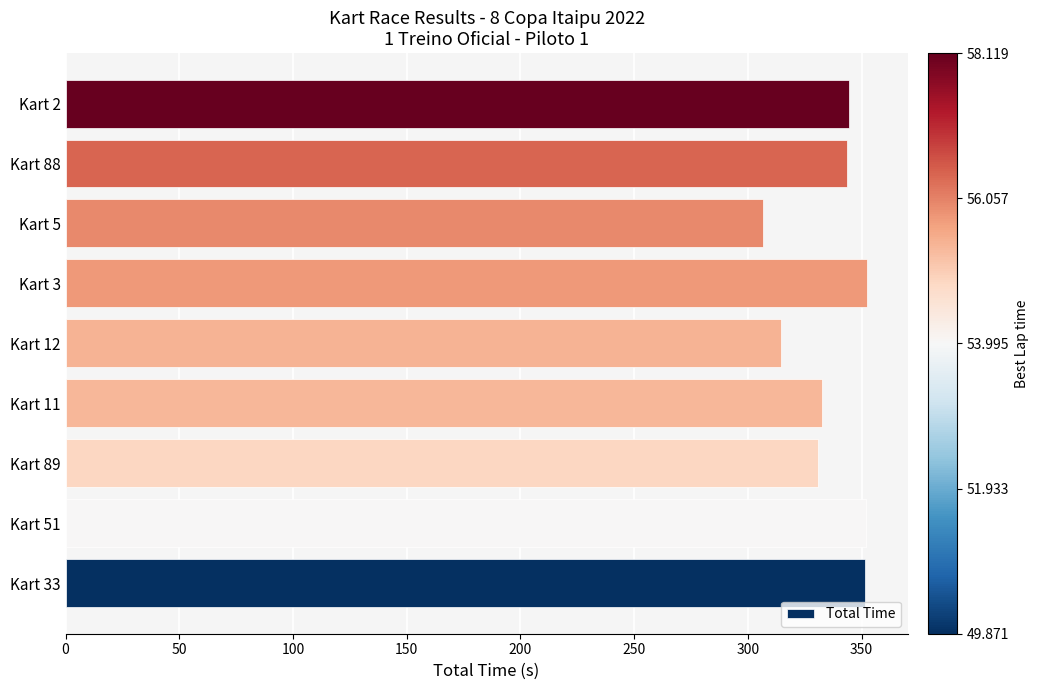

Which has a higher value, Kart 89 or Kart 51?

Kart 51